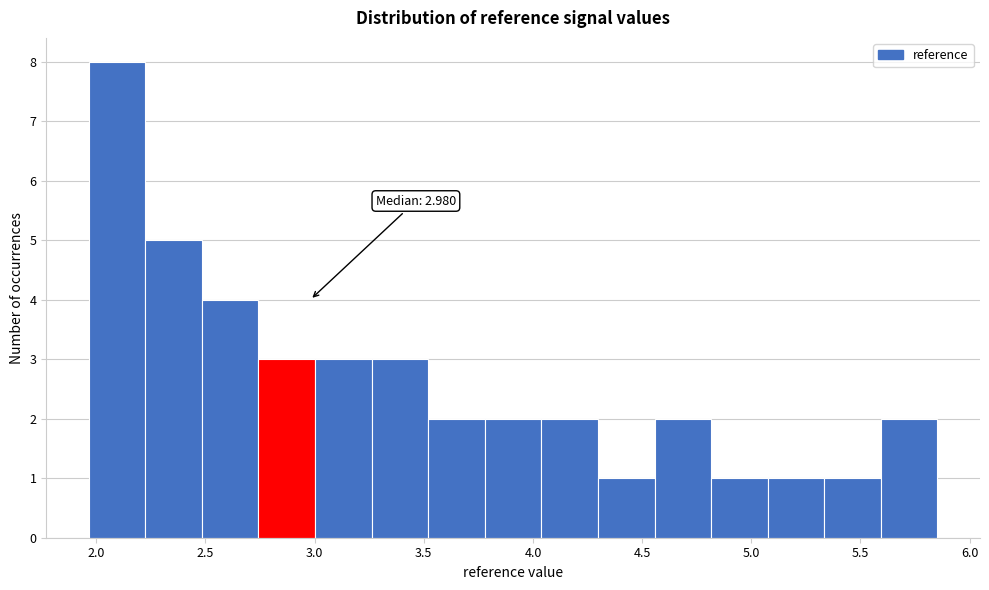

Over which range of the x-axis is the bar tallest?

1.95 to 2.20